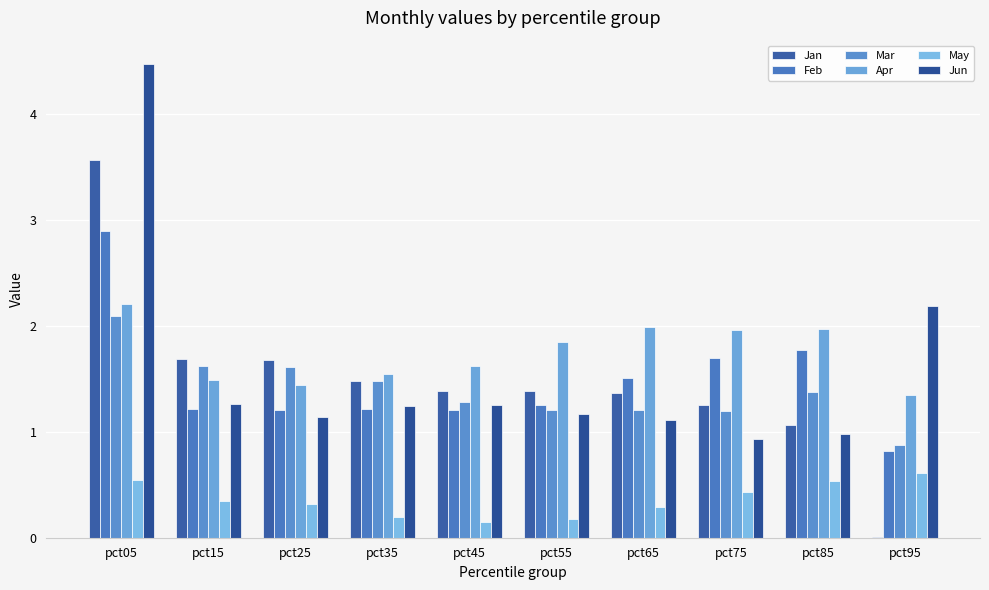

At which category is the sum across all series the highest?

pct05